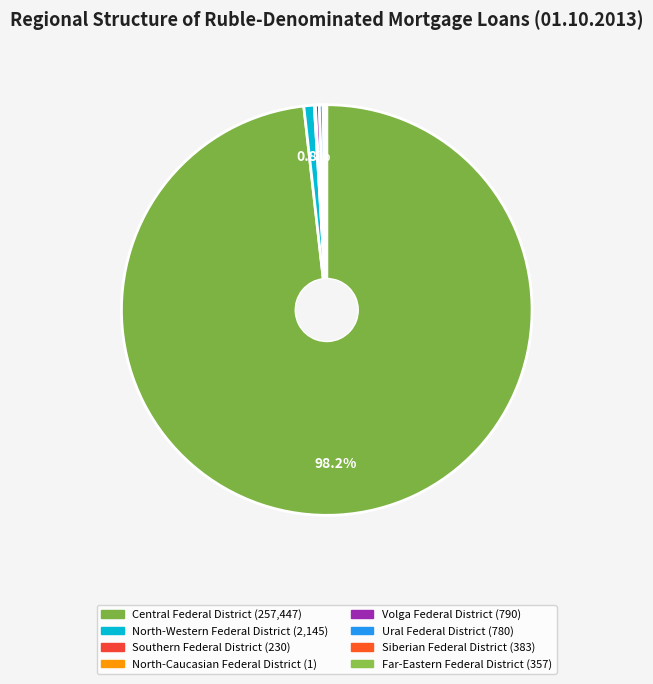

Which category accounts for the majority?

Central Federal District